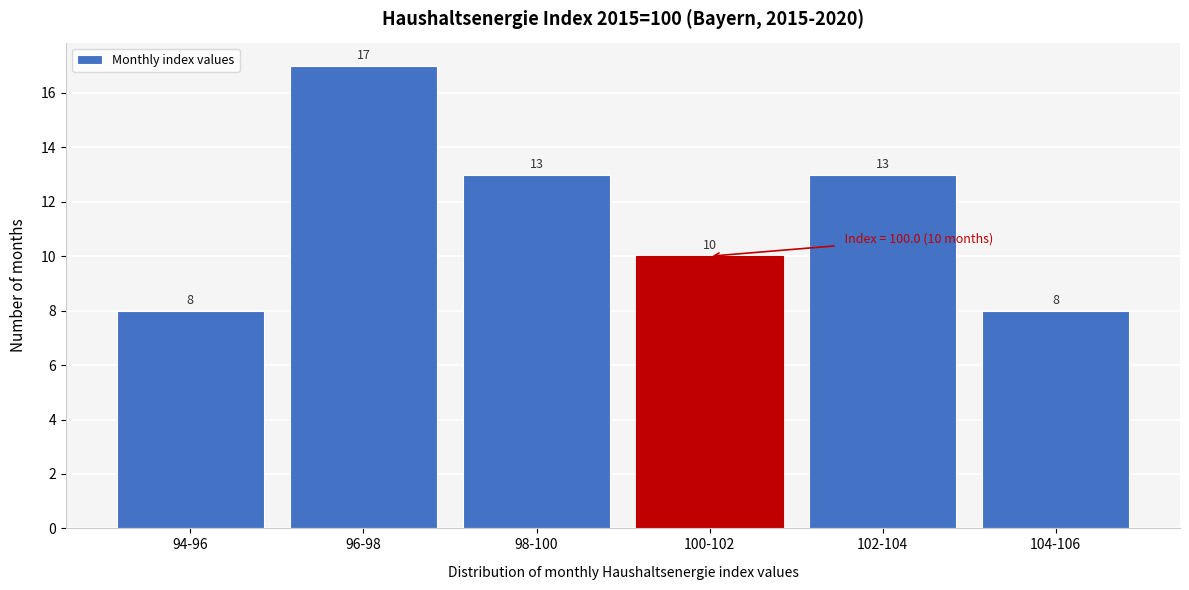

Reading left to right, list all the values displayed in this chart.

8	17	13	10	13	8